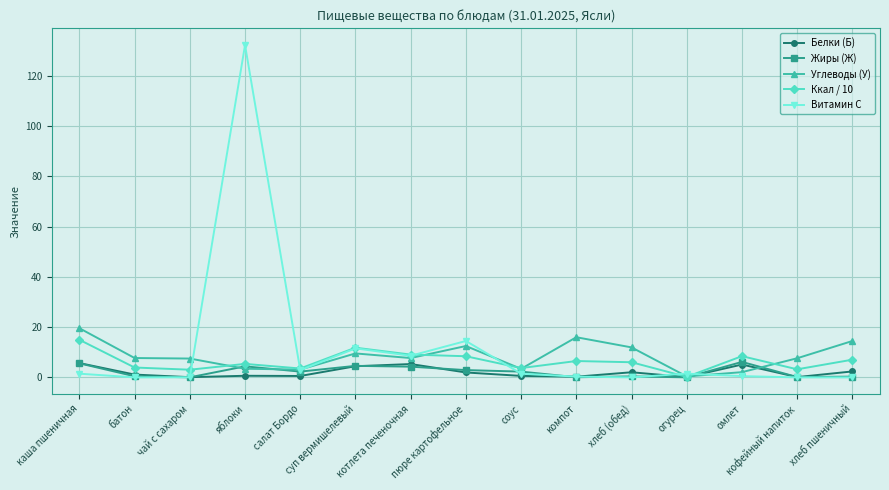

True or false: Белки (Б) has a value of 5.3 at котлета печеночная.

True